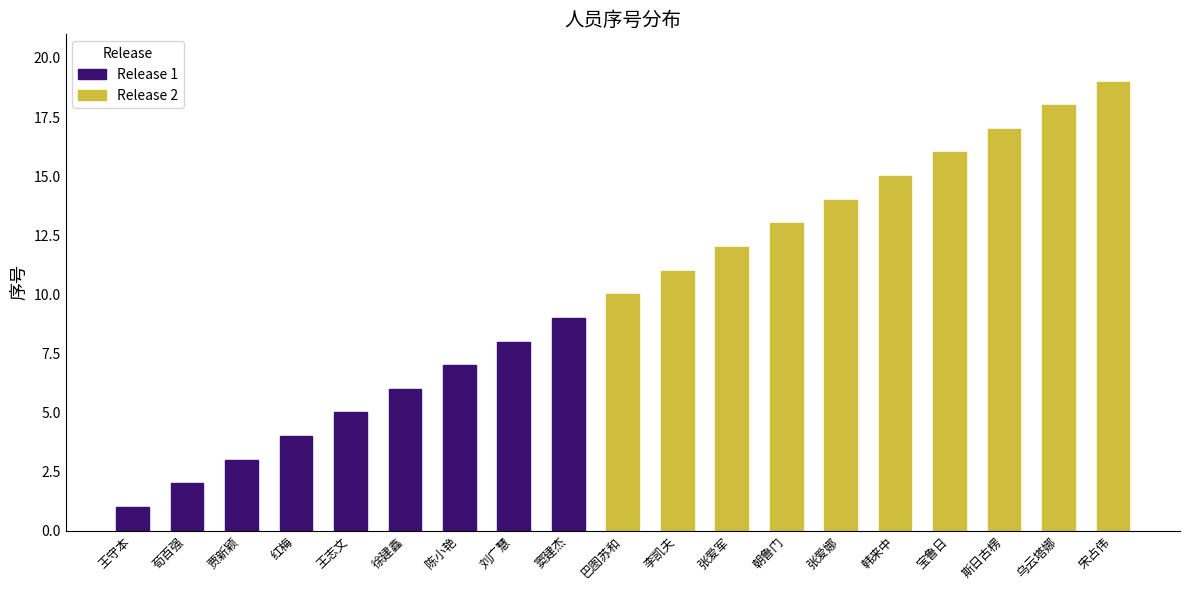

Which label corresponds to the largest value in the chart?

宋占伟